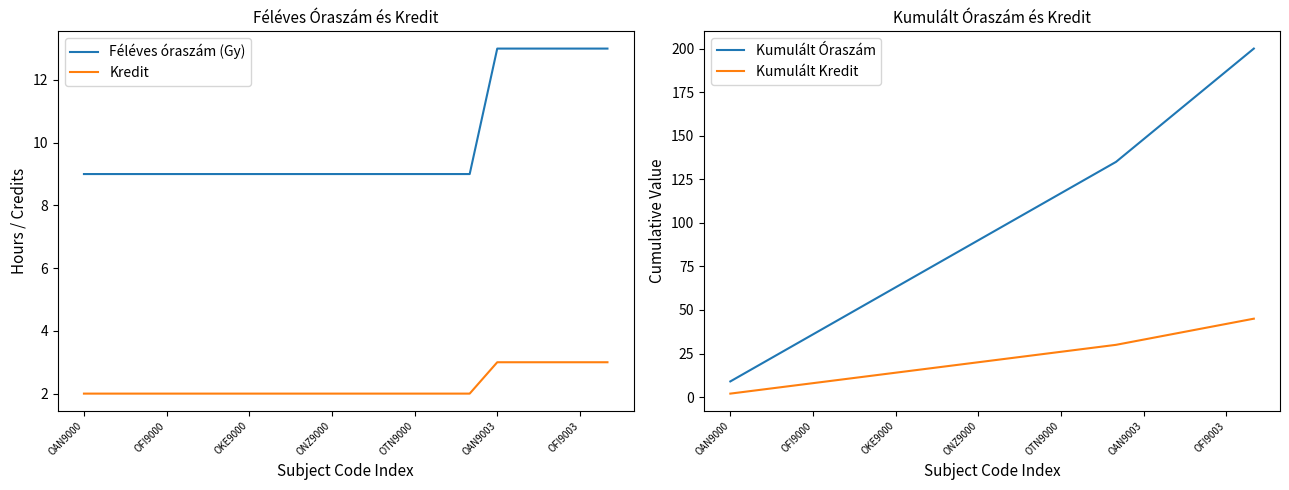

Between 14 and 19, which is larger?

19